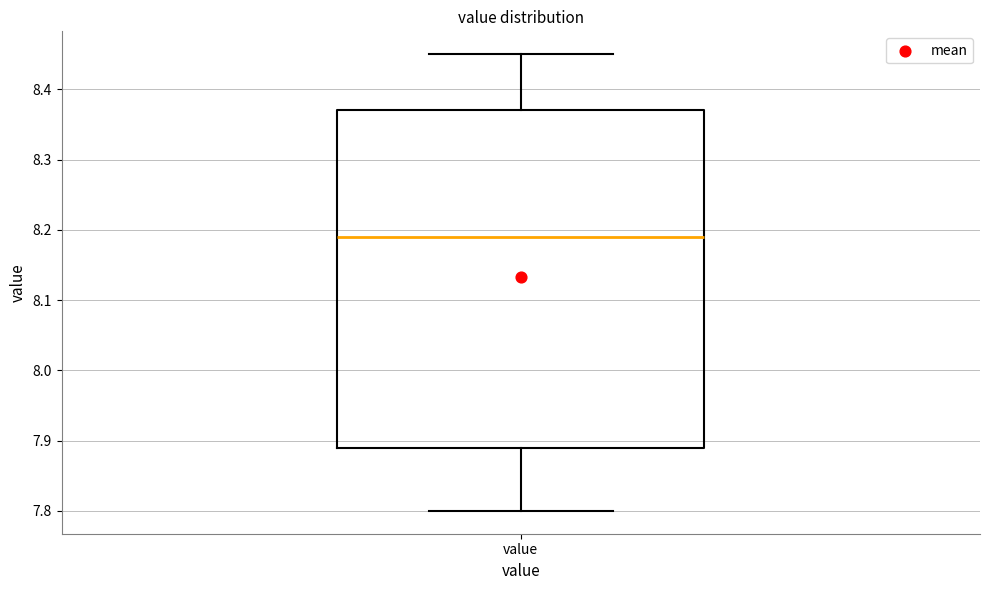

Read this box plot against the y-axis: the position of the median line, the range covered by the box, and the ends of both whiskers. The values are not printed on the chart, so give them approximately, as read against the axis.

median 8.19, box 7.89 to 8.37, whiskers 7.80 to 8.45